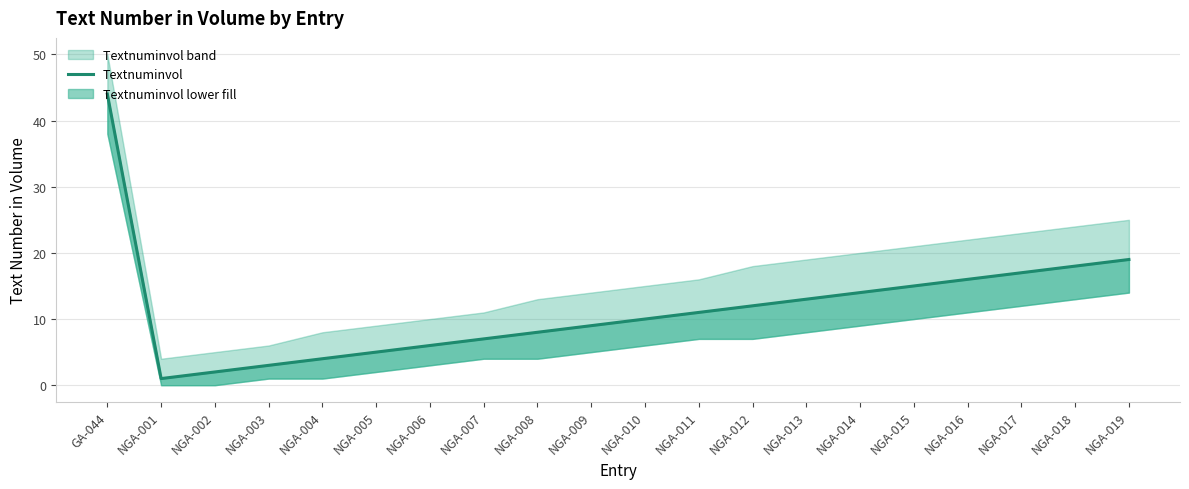

List the labels in order of value, largest first.

GA-044, NGA-019, NGA-018, NGA-017, NGA-016, NGA-015, NGA-014, NGA-013, NGA-012, NGA-011, NGA-010, NGA-009, NGA-008, NGA-007, NGA-006, NGA-005, NGA-004, NGA-003, NGA-002, NGA-001